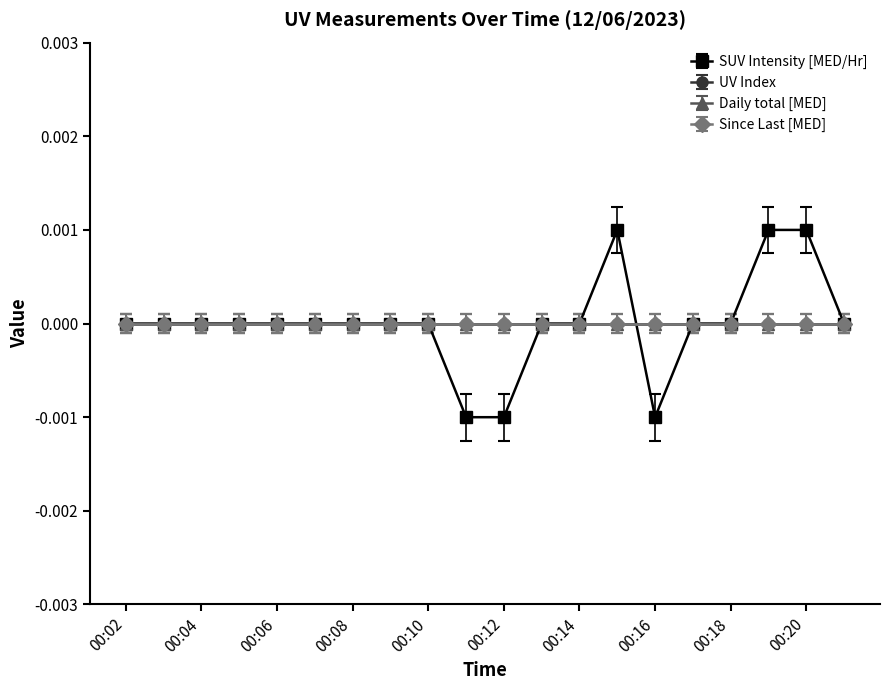

Reading left to right, list all the values displayed in this chart.

SUV Intensity [MED/Hr]: 00:02=0.0	00:03=0.0	00:04=0.0	00:05=-0.0	00:06=-0.0	00:07=0.0	00:08=0.0	00:09=-0.0	00:10=-0.0	00:11=-0.0	00:12=-0.0	00:13=-0.0	00:14=0.0	00:15=0.0	00:16=-0.0	00:17=0.0	00:18=0.0	00:19=0.0	00:20=0.0	00:21=0.0
UV Index: 00:02=0.0	00:03=0.0	00:04=0.0	00:05=0.0	00:06=0.0	00:07=0.0	00:08=0.0	00:09=0.0	00:10=0.0	00:11=0.0	00:12=0.0	00:13=0.0	00:14=0.0	00:15=0.0	00:16=0.0	00:17=0.0	00:18=0.0	00:19=0.0	00:20=0.0	00:21=0.0
Daily total [MED]: 00:02=0.0	00:03=0.0	00:04=0.0	00:05=0.0	00:06=0.0	00:07=0.0	00:08=0.0	00:09=0.0	00:10=0.0	00:11=0.0	00:12=0.0	00:13=0.0	00:14=0.0	00:15=0.0	00:16=0.0	00:17=0.0	00:18=0.0	00:19=0.0	00:20=0.0	00:21=0.0
Since Last [MED]: 00:02=0.0	00:03=0.0	00:04=0.0	00:05=0.0	00:06=0.0	00:07=0.0	00:08=0.0	00:09=0.0	00:10=0.0	00:11=0.0	00:12=0.0	00:13=0.0	00:14=0.0	00:15=0.0	00:16=0.0	00:17=0.0	00:18=0.0	00:19=0.0	00:20=0.0	00:21=0.0